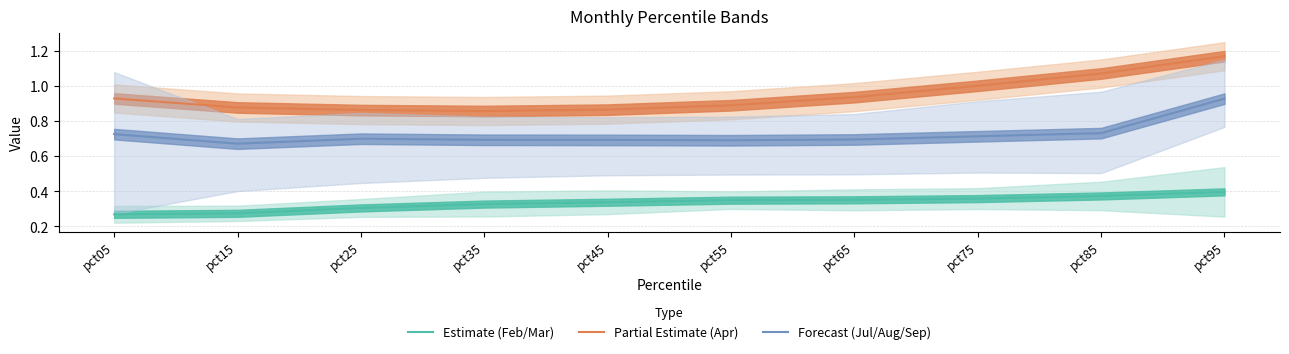

Does the chart display data point markers on the line(s)?

No